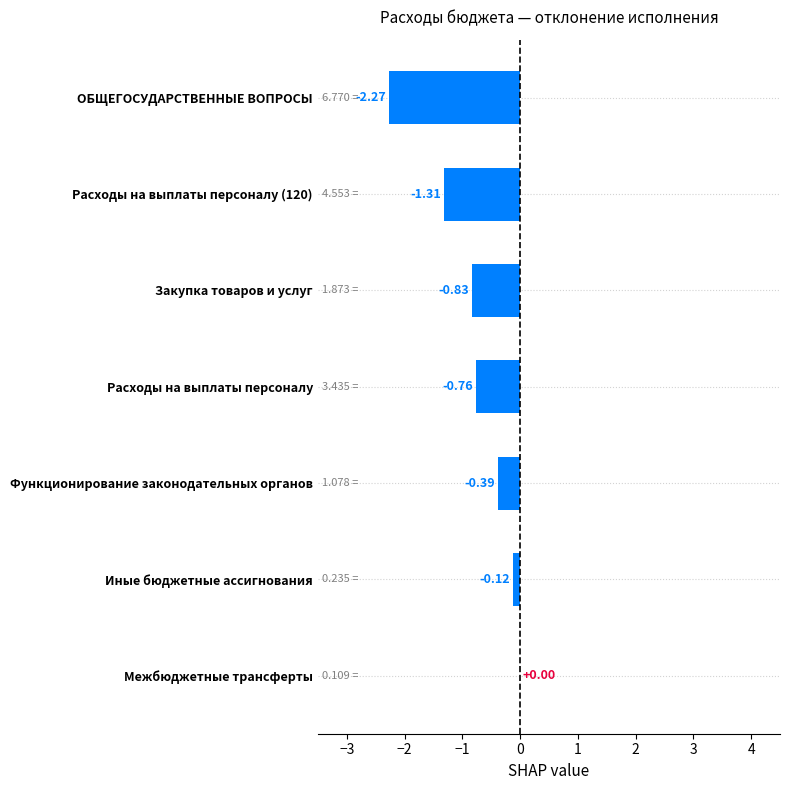

At which category does the chart reach its peak across all series?

Межбюджетные трансферты